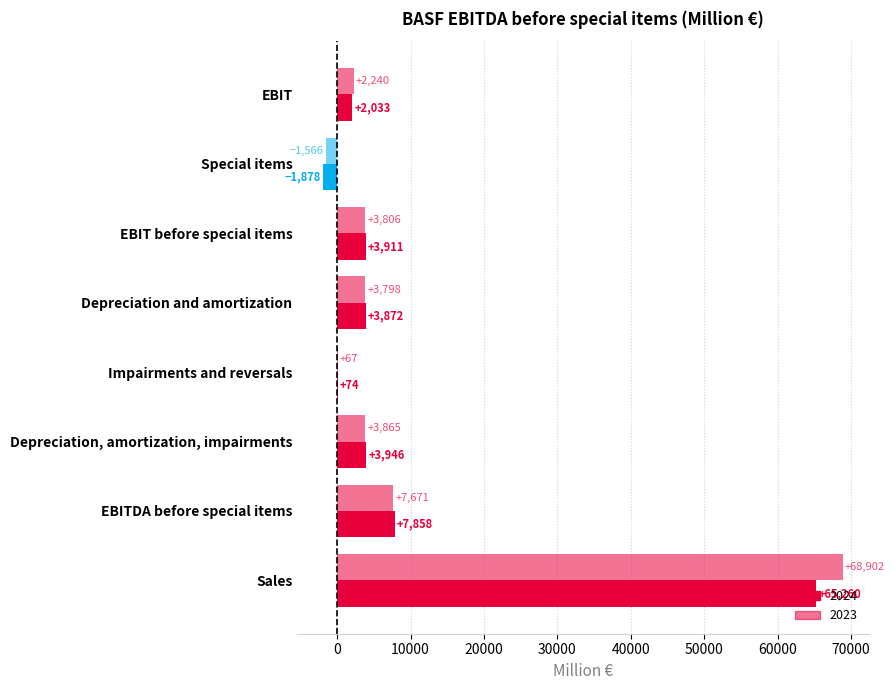

Rank the series by their maximum value, from lowest to highest.

2024, 2023